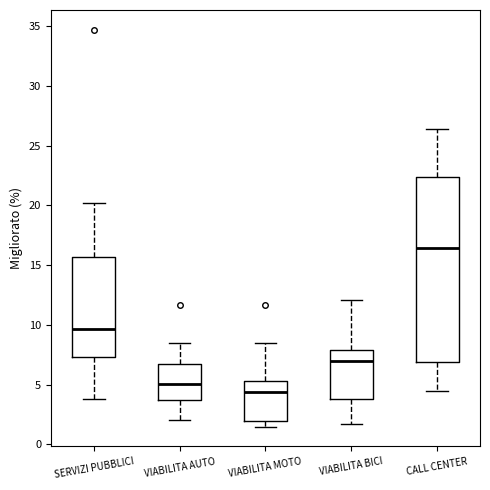

Where does the upper whisker of the box for CALL CENTER end on the y-axis? The values are not printed on the chart, so give them approximately, as read against the axis.

26.5